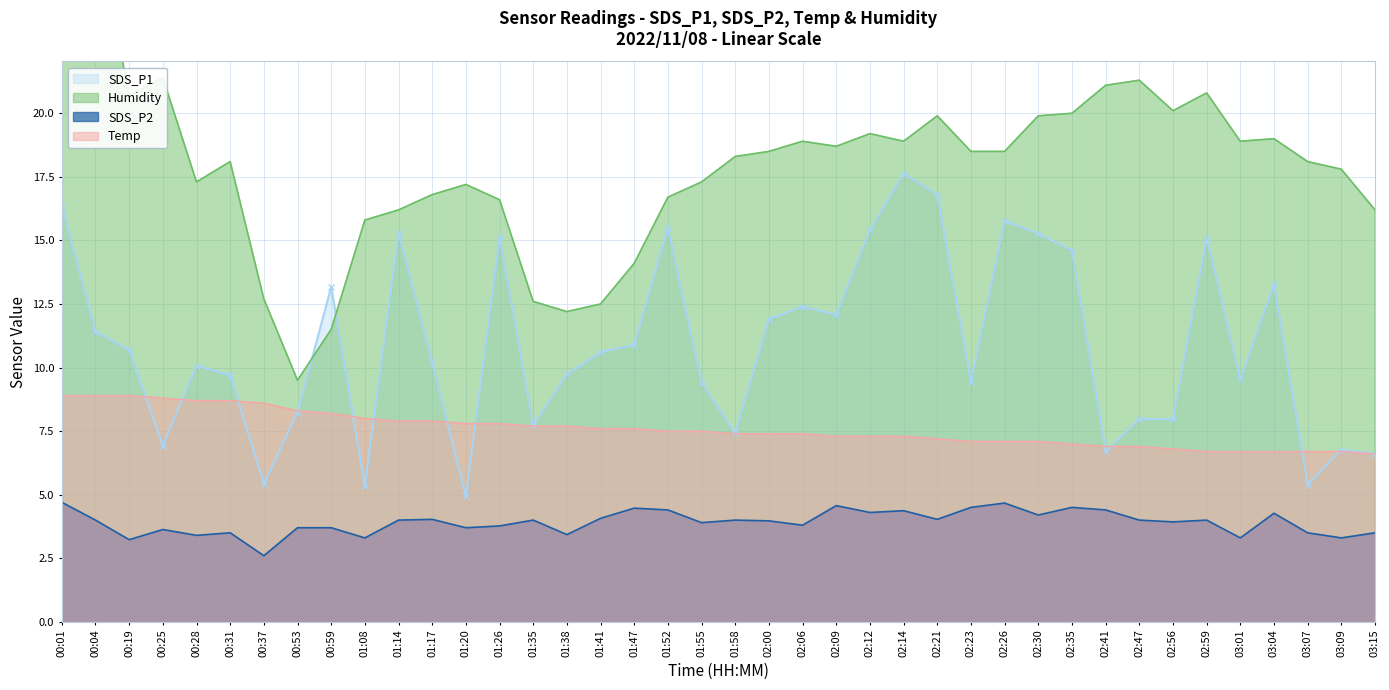

What is the total value across all series at 01:55?

38.1